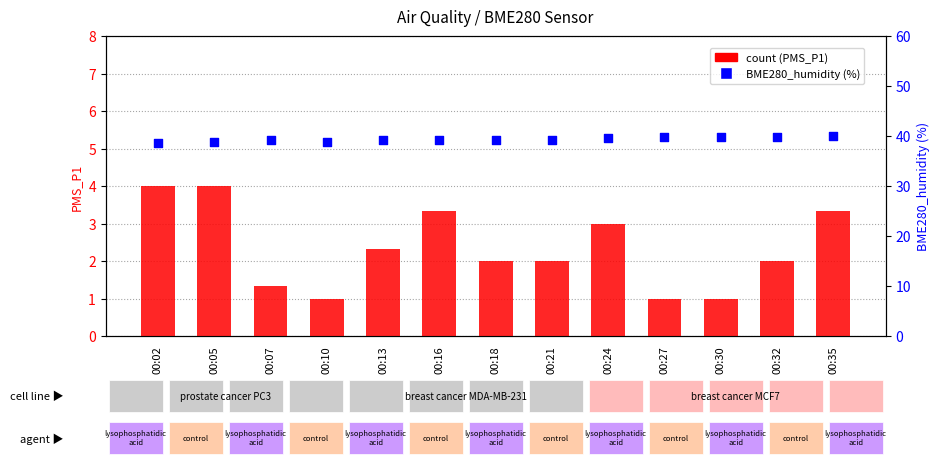

Which series has the widest spread of Y values?

count (PMS_P1)